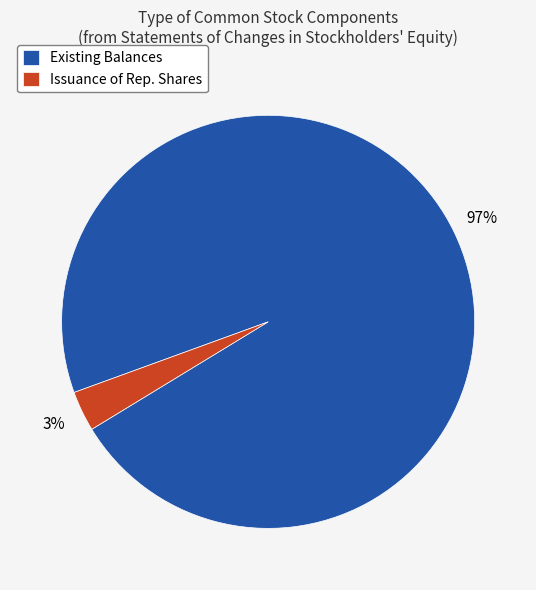

How many slices are in this pie chart?

2